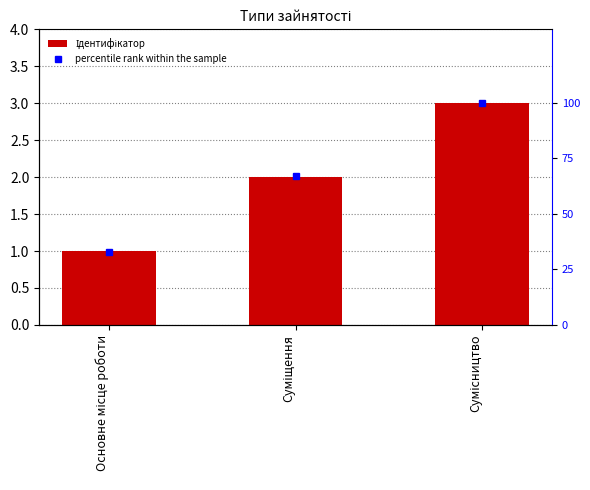

Is the value of Ідентифікатор at Основне місце роботи greater than the value of percentile rank within the sample at Сумісництво?

No